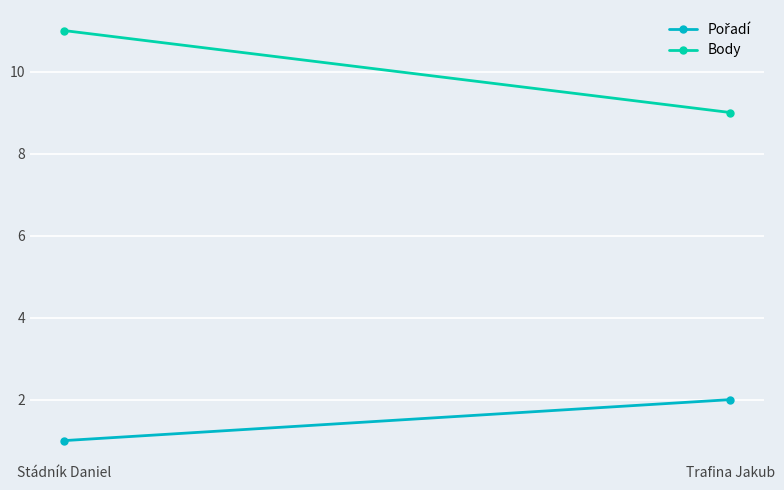

How many values in the Pořadí series are below 2?

1